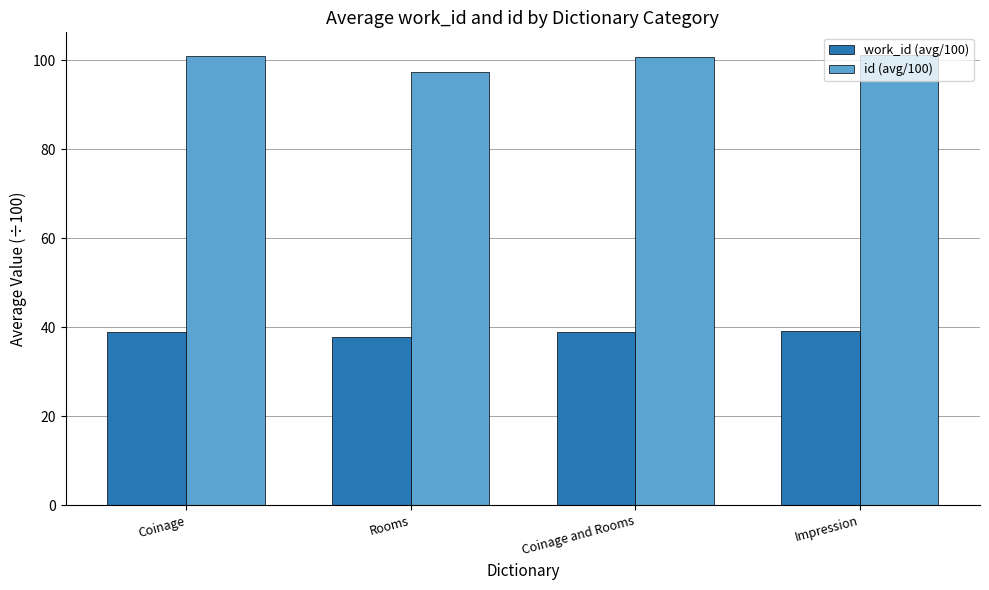

What are all the series names shown in the legend?

work_id (avg/100), id (avg/100)